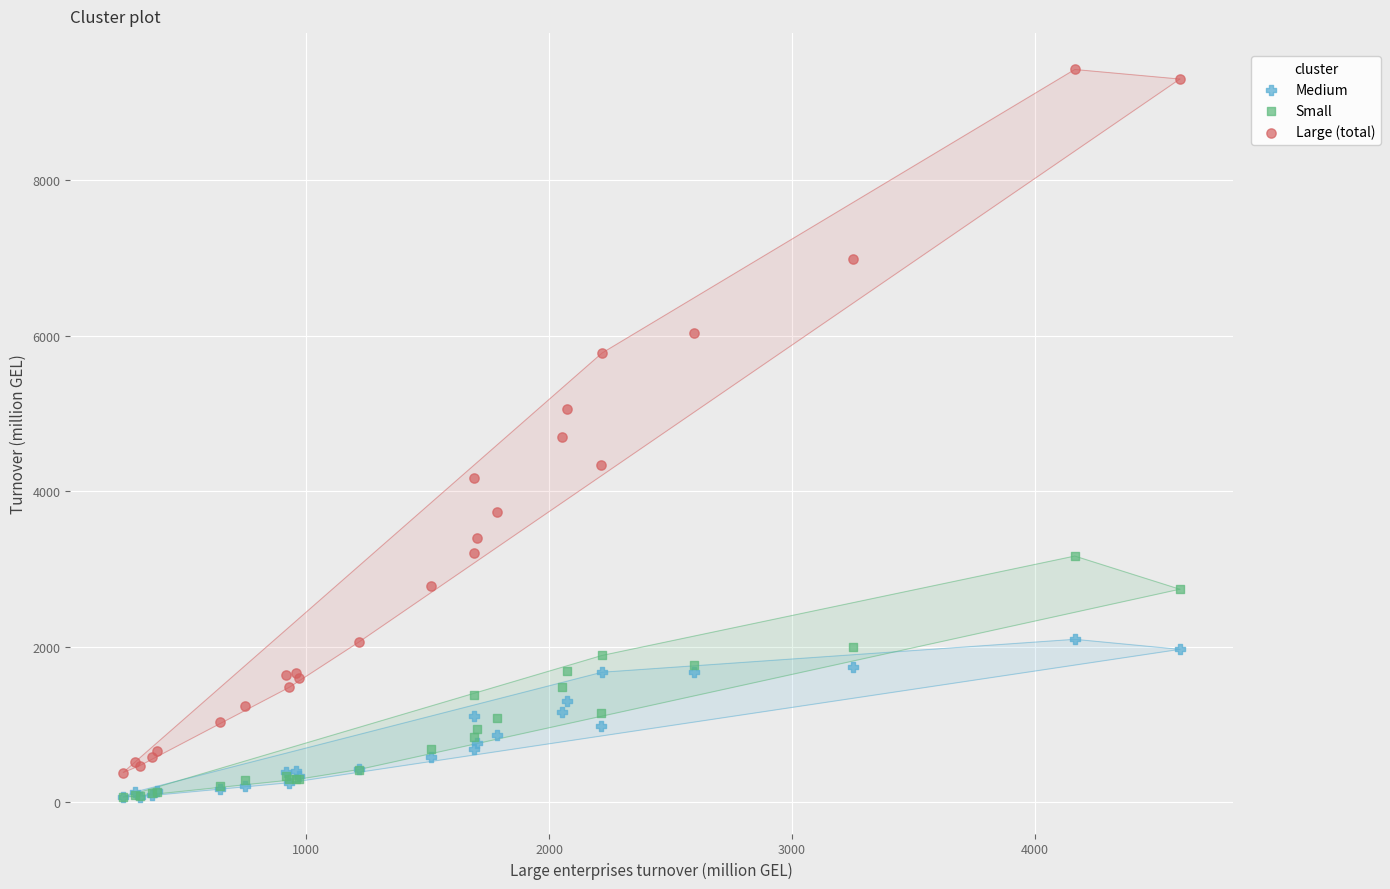

What are all the series names shown in the legend?

Medium, Small, Large (total)